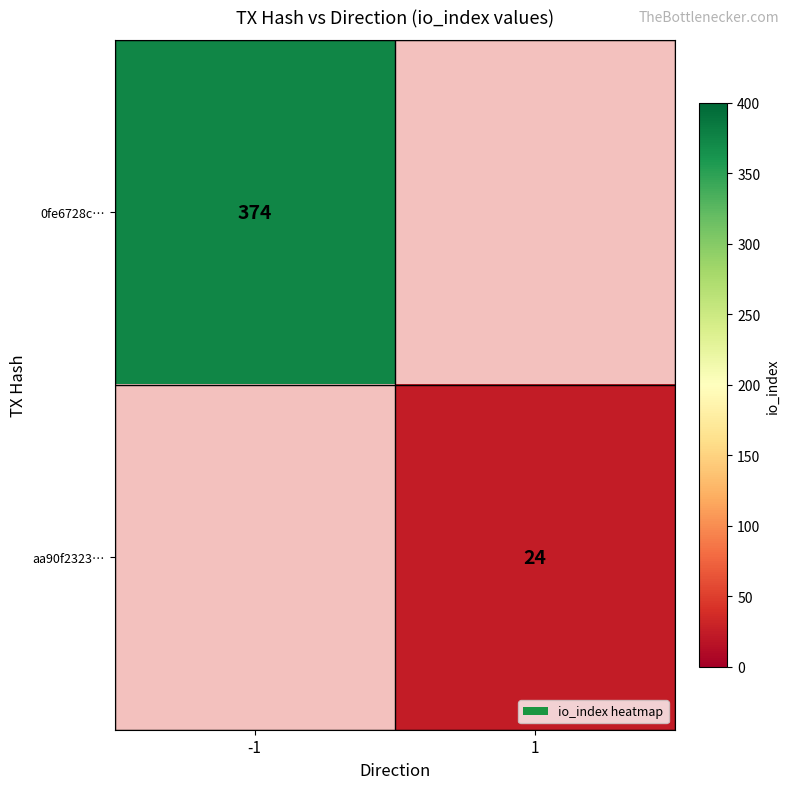

How many series are shown in this chart?

2